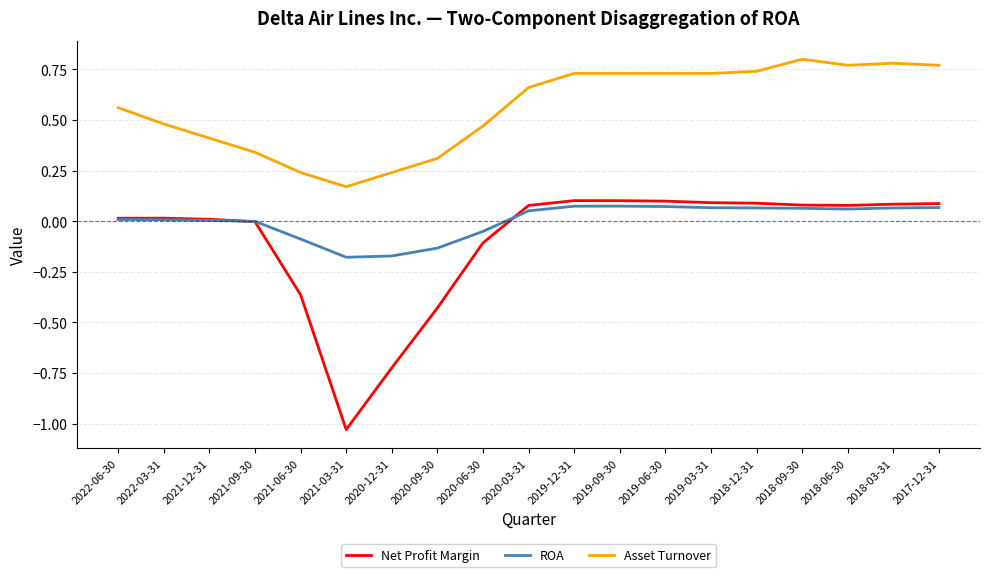

What is the total value across all series at 2020-09-30?

-0.3